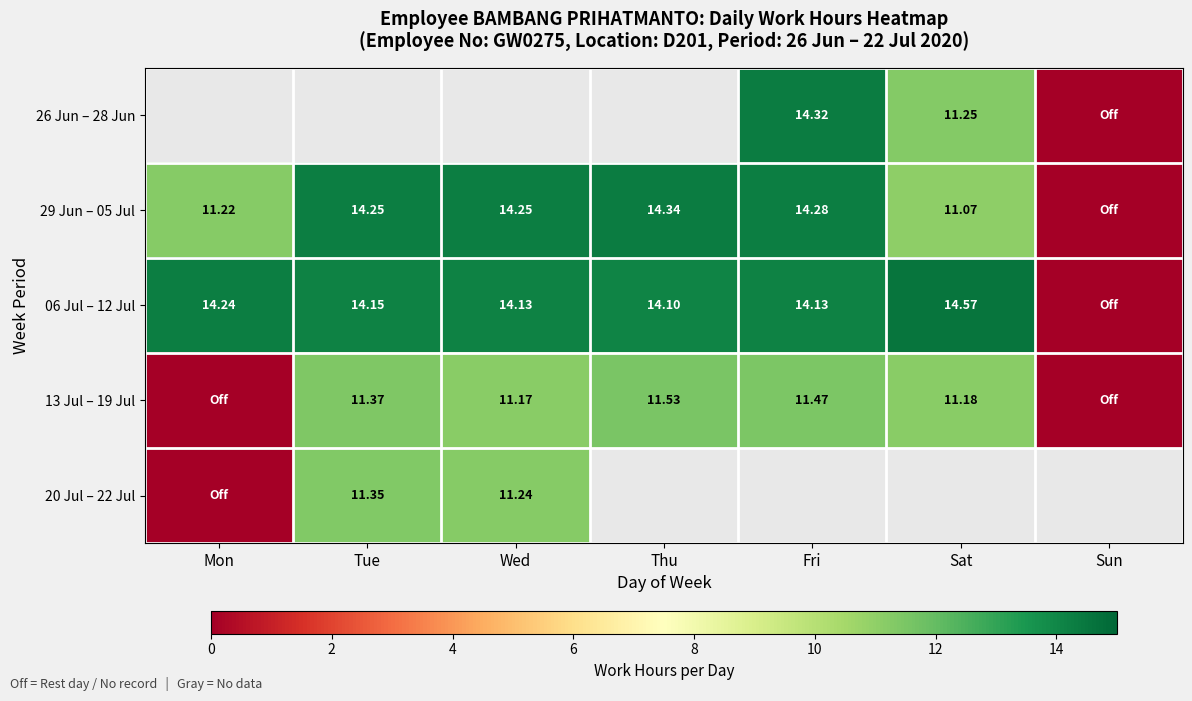

Which category has the highest value across all series?

Sat